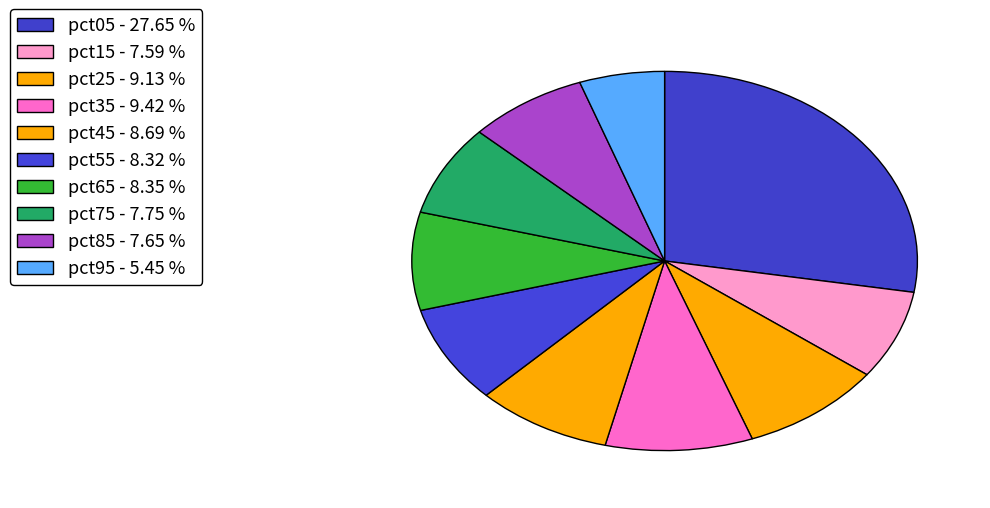

How many slices are in this pie chart?

10